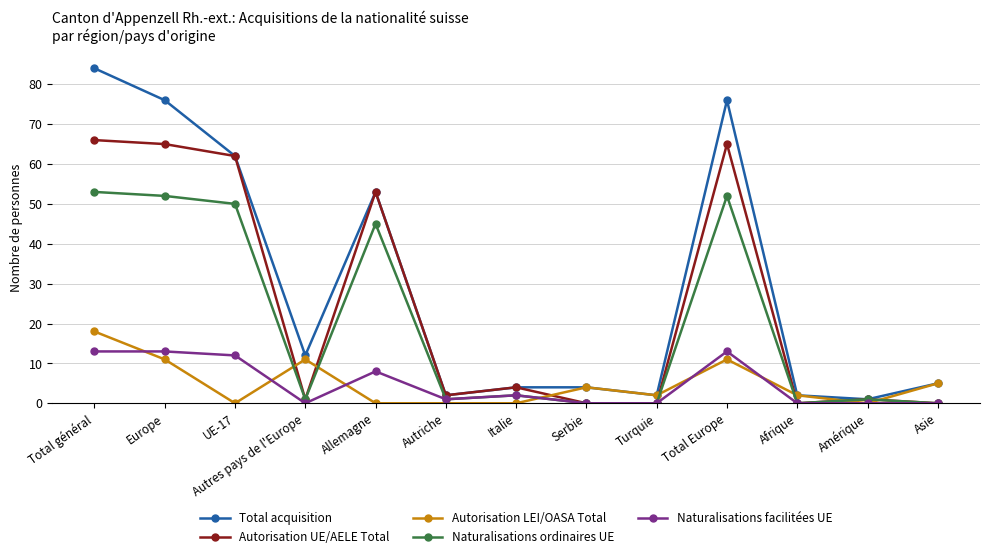

Rank the series by their maximum value, from lowest to highest.

Naturalisations facilitées UE, Autorisation LEI/OASA Total, Naturalisations ordinaires UE, Autorisation UE/AELE Total, Total acquisition